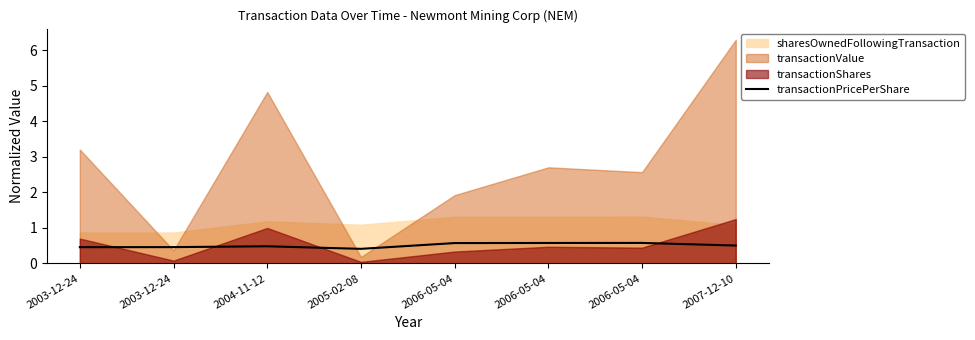

The value at 2006-05-04 is 0.6. True or false?

True